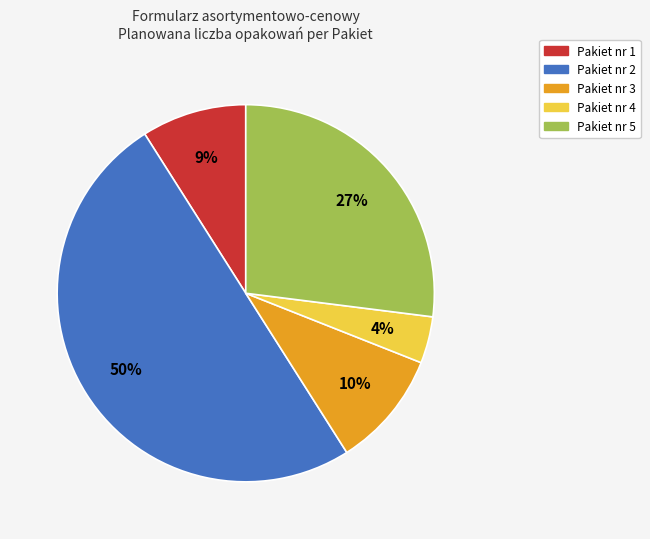

Which slice is the smallest?

Pakiet nr 4